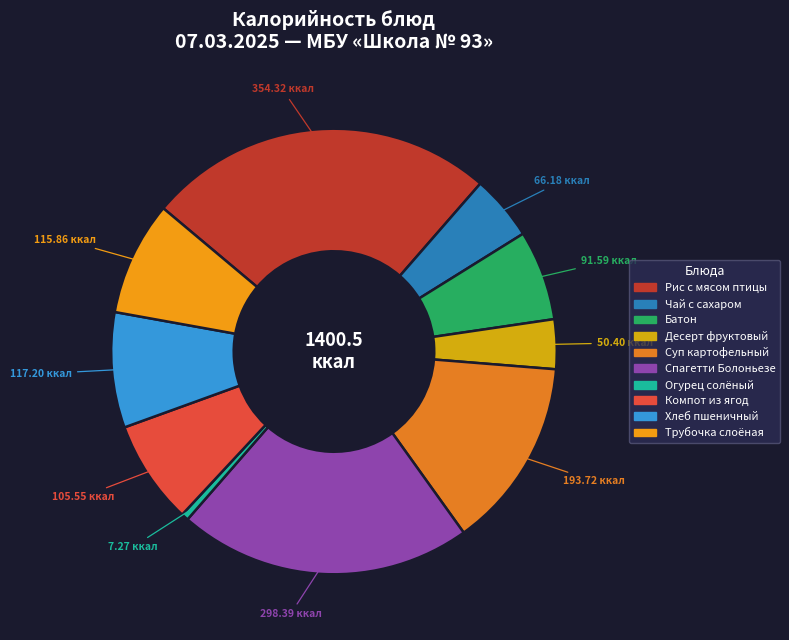

The Хлеб пшеничный slice represents 1% of the pie. True or false?

False